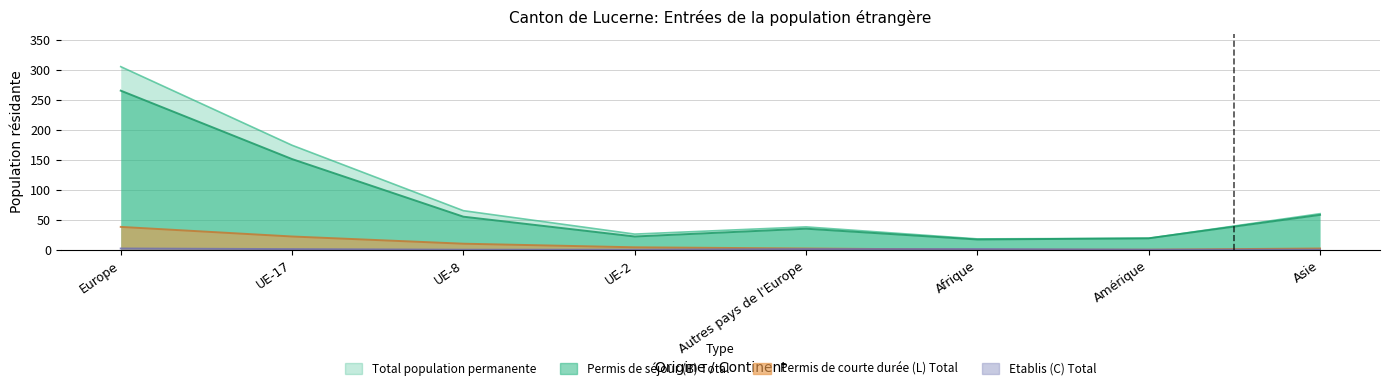

Rank the categories by Permis de courte durée (L) Total value from highest to lowest.

Europe, UE-17, UE-8, UE-2, Autres pays de l'Europe, Asie, Afrique, Amérique